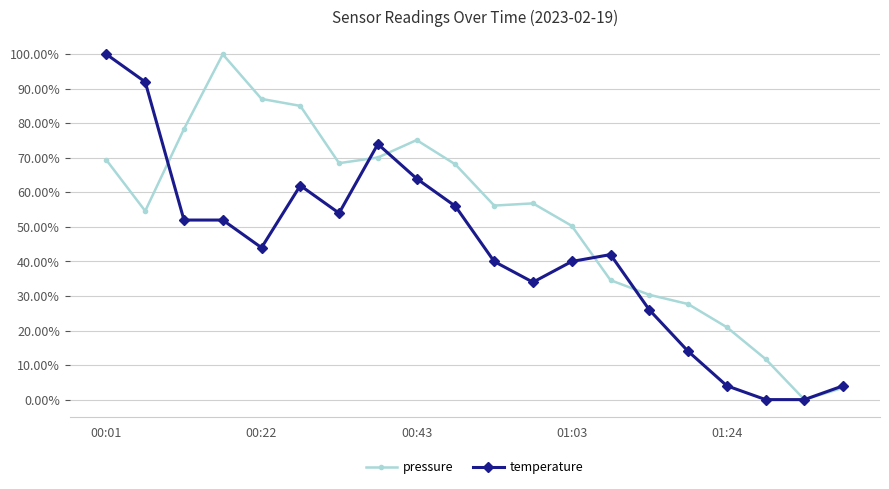

Does the chart have visible grid lines?

Yes